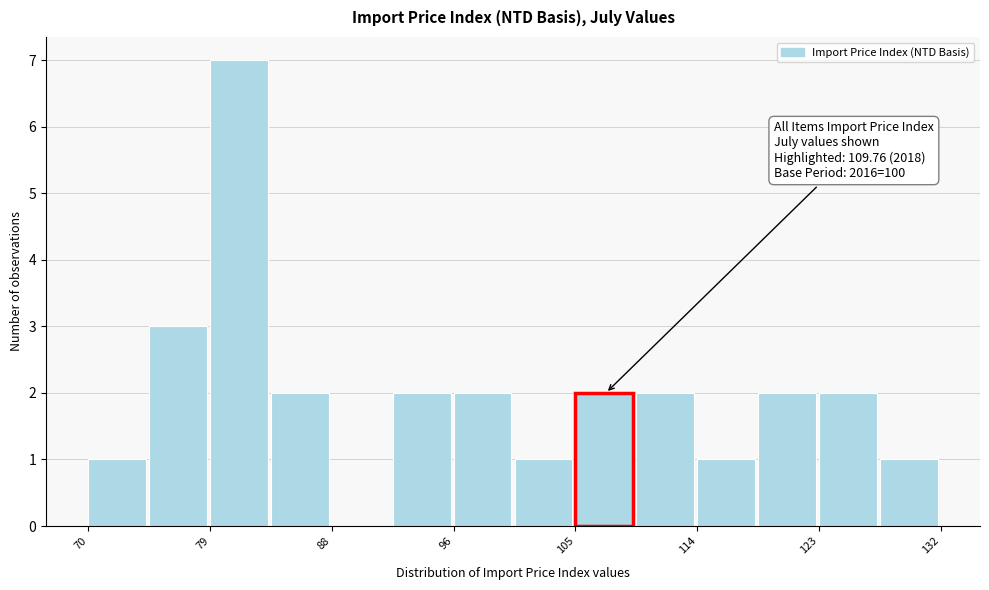

Over which range of the x-axis is the bar tallest?

79 to 83